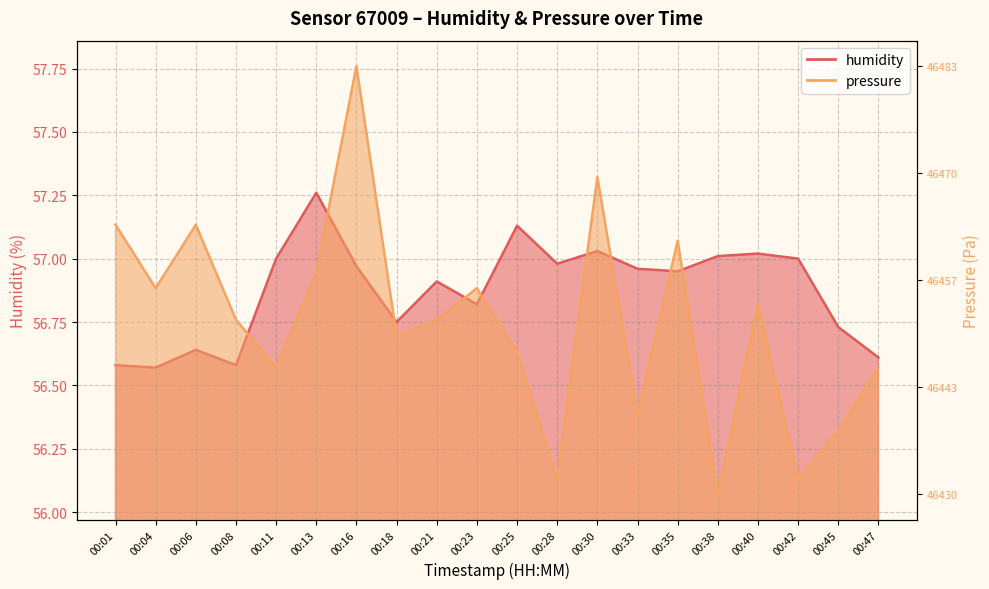

Which category has the highest value in the pressure series?

00:16